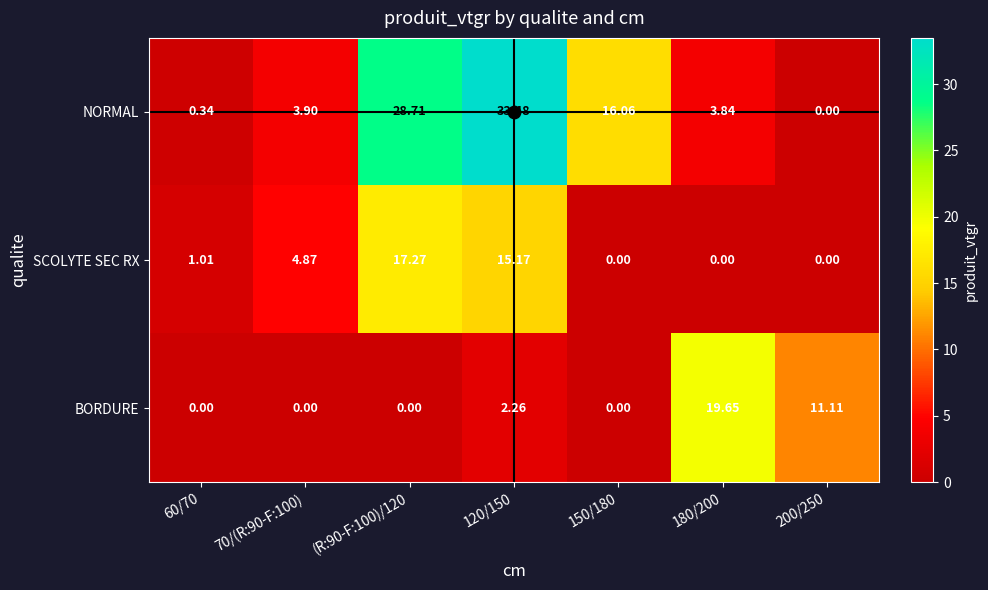

Which series has the widest spread of values?

NORMAL